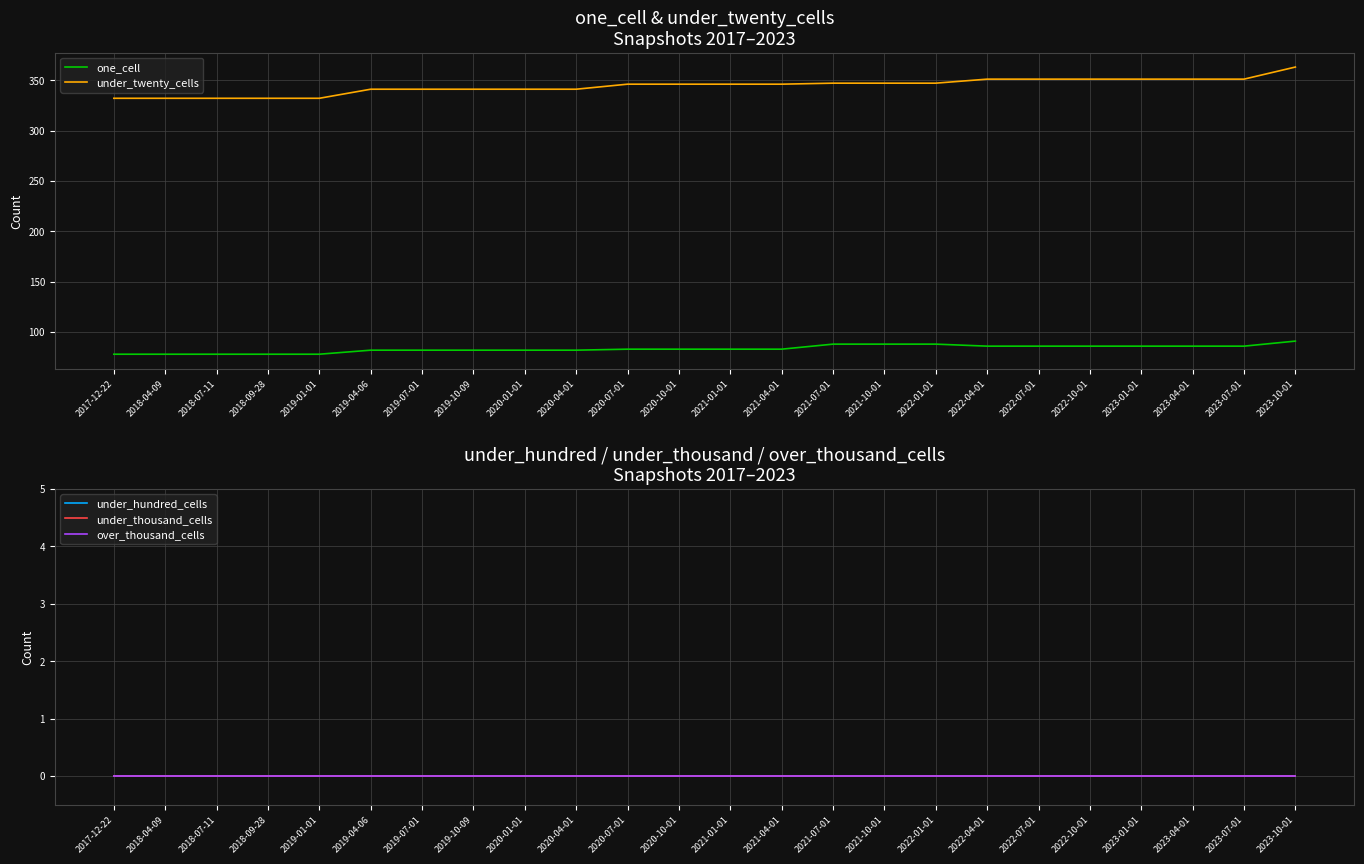

What is the spread (max minus min) of values at 2017-12-22?

332